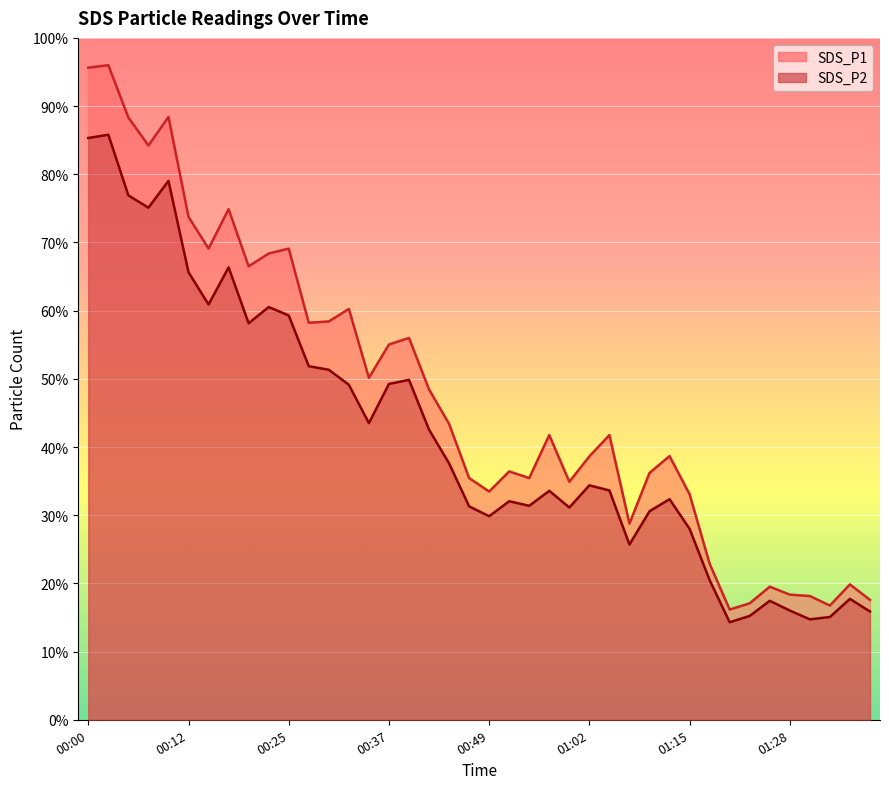

What is the highest value of the SDS_P1 series?

96.0